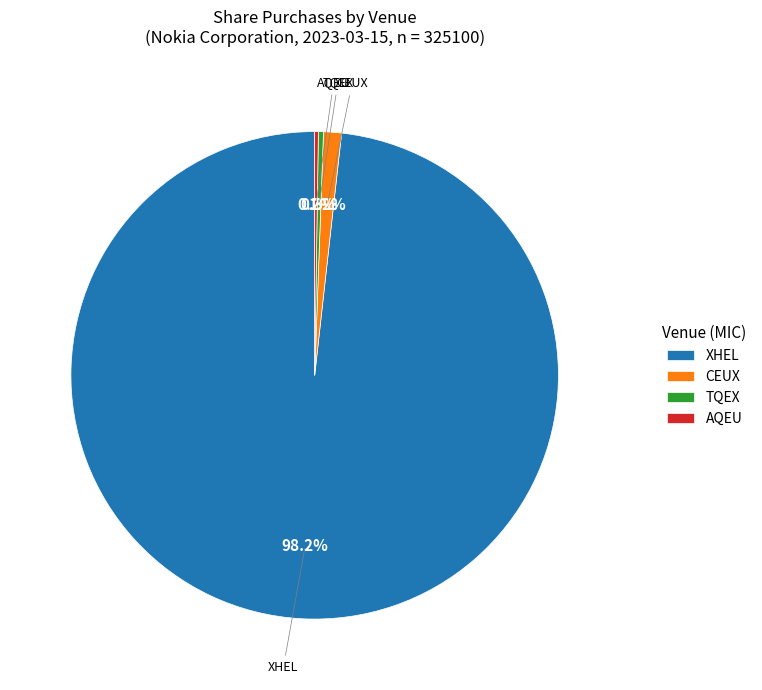

Which category has the biggest portion of the pie?

XHEL